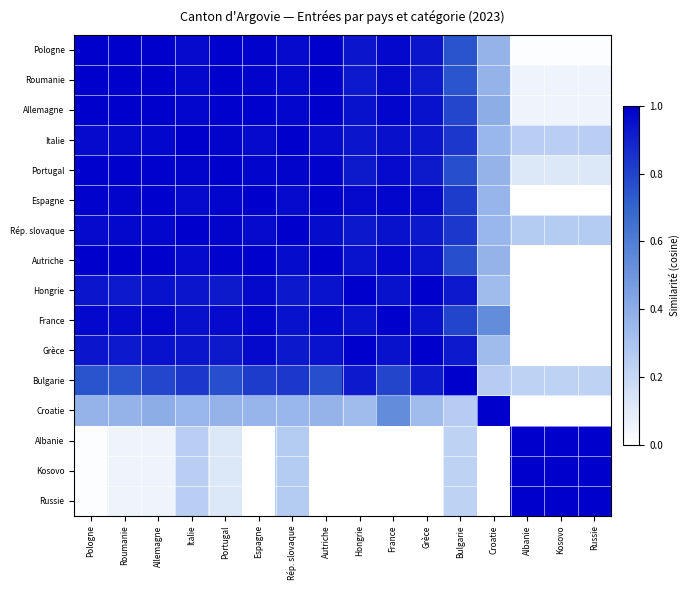

Reading left to right, list all the values displayed in this chart.

Pologne: Pologne=1.0	Roumanie=1.0	Allemagne=1.0	Italie=1.0	Portugal=1.0	Espagne=1.0	Rép. slovaque=1.0	Autriche=1.0	Hongrie=0.9	France=1.0	Grèce=0.9	Bulgarie=0.8	Croatie=0.4	Albanie=0.0	Kosovo=0.0	Russie=0.0
Roumanie: Pologne=1.0	Roumanie=1.0	Allemagne=1.0	Italie=1.0	Portugal=1.0	Espagne=1.0	Rép. slovaque=1.0	Autriche=1.0	Hongrie=0.9	France=1.0	Grèce=0.9	Bulgarie=0.7	Croatie=0.4	Albanie=0.1	Kosovo=0.1	Russie=0.1
Allemagne: Pologne=1.0	Roumanie=1.0	Allemagne=1.0	Italie=1.0	Portugal=1.0	Espagne=1.0	Rép. slovaque=1.0	Autriche=1.0	Hongrie=0.9	France=1.0	Grèce=0.9	Bulgarie=0.8	Croatie=0.4	Albanie=0.1	Kosovo=0.1	Russie=0.1
Italie: Pologne=1.0	Roumanie=1.0	Allemagne=1.0	Italie=1.0	Portugal=1.0	Espagne=1.0	Rép. slovaque=1.0	Autriche=1.0	Hongrie=0.9	France=1.0	Grèce=0.9	Bulgarie=0.8	Croatie=0.4	Albanie=0.2	Kosovo=0.2	Russie=0.2
Portugal: Pologne=1.0	Roumanie=1.0	Allemagne=1.0	Italie=1.0	Portugal=1.0	Espagne=1.0	Rép. slovaque=1.0	Autriche=1.0	Hongrie=0.9	France=1.0	Grèce=0.9	Bulgarie=0.8	Croatie=0.4	Albanie=0.1	Kosovo=0.1	Russie=0.1
Espagne: Pologne=1.0	Roumanie=1.0	Allemagne=1.0	Italie=1.0	Portugal=1.0	Espagne=1.0	Rép. slovaque=1.0	Autriche=1.0	Hongrie=1.0	France=1.0	Grèce=1.0	Bulgarie=0.8	Croatie=0.4	Albanie=0.0	Kosovo=0.0	Russie=0.0
Rép. slovaque: Pologne=1.0	Roumanie=1.0	Allemagne=1.0	Italie=1.0	Portugal=1.0	Espagne=1.0	Rép. slovaque=1.0	Autriche=1.0	Hongrie=0.9	France=0.9	Grèce=0.9	Bulgarie=0.8	Croatie=0.4	Albanie=0.3	Kosovo=0.3	Russie=0.3
Autriche: Pologne=1.0	Roumanie=1.0	Allemagne=1.0	Italie=1.0	Portugal=1.0	Espagne=1.0	Rép. slovaque=1.0	Autriche=1.0	Hongrie=0.9	France=1.0	Grèce=0.9	Bulgarie=0.8	Croatie=0.4	Albanie=0.0	Kosovo=0.0	Russie=0.0
Hongrie: Pologne=0.9	Roumanie=0.9	Allemagne=0.9	Italie=0.9	Portugal=0.9	Espagne=1.0	Rép. slovaque=0.9	Autriche=0.9	Hongrie=1.0	France=0.9	Grèce=1.0	Bulgarie=0.9	Croatie=0.3	Albanie=0.0	Kosovo=0.0	Russie=0.0
France: Pologne=1.0	Roumanie=1.0	Allemagne=1.0	Italie=1.0	Portugal=1.0	Espagne=1.0	Rép. slovaque=0.9	Autriche=1.0	Hongrie=0.9	France=1.0	Grèce=0.9	Bulgarie=0.8	Croatie=0.5	Albanie=0.0	Kosovo=0.0	Russie=0.0
Grèce: Pologne=0.9	Roumanie=0.9	Allemagne=0.9	Italie=0.9	Portugal=0.9	Espagne=1.0	Rép. slovaque=0.9	Autriche=0.9	Hongrie=1.0	France=0.9	Grèce=1.0	Bulgarie=0.9	Croatie=0.3	Albanie=0.0	Kosovo=0.0	Russie=0.0
Bulgarie: Pologne=0.8	Roumanie=0.7	Allemagne=0.8	Italie=0.8	Portugal=0.8	Espagne=0.8	Rép. slovaque=0.8	Autriche=0.8	Hongrie=0.9	France=0.8	Grèce=0.9	Bulgarie=1.0	Croatie=0.3	Albanie=0.2	Kosovo=0.2	Russie=0.2
Croatie: Pologne=0.4	Roumanie=0.4	Allemagne=0.4	Italie=0.4	Portugal=0.4	Espagne=0.4	Rép. slovaque=0.4	Autriche=0.4	Hongrie=0.3	France=0.5	Grèce=0.3	Bulgarie=0.3	Croatie=1.0	Albanie=0.0	Kosovo=0.0	Russie=0.0
Albanie: Pologne=0.0	Roumanie=0.1	Allemagne=0.1	Italie=0.2	Portugal=0.1	Espagne=0.0	Rép. slovaque=0.3	Autriche=0.0	Hongrie=0.0	France=0.0	Grèce=0.0	Bulgarie=0.2	Croatie=0.0	Albanie=1.0	Kosovo=1.0	Russie=1.0
Kosovo: Pologne=0.0	Roumanie=0.1	Allemagne=0.1	Italie=0.2	Portugal=0.1	Espagne=0.0	Rép. slovaque=0.3	Autriche=0.0	Hongrie=0.0	France=0.0	Grèce=0.0	Bulgarie=0.2	Croatie=0.0	Albanie=1.0	Kosovo=1.0	Russie=1.0
Russie: Pologne=0.0	Roumanie=0.1	Allemagne=0.1	Italie=0.2	Portugal=0.1	Espagne=0.0	Rép. slovaque=0.3	Autriche=0.0	Hongrie=0.0	France=0.0	Grèce=0.0	Bulgarie=0.2	Croatie=0.0	Albanie=1.0	Kosovo=1.0	Russie=1.0